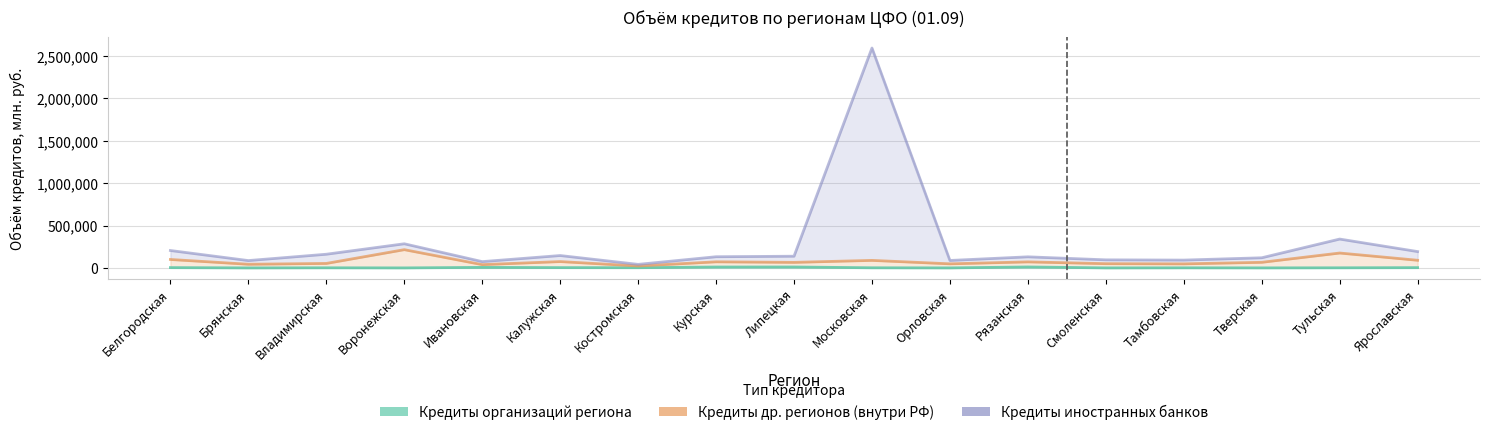

What is the approximate value of Кредиты иностранных банков at Тверская, to the nearest 100?

119300